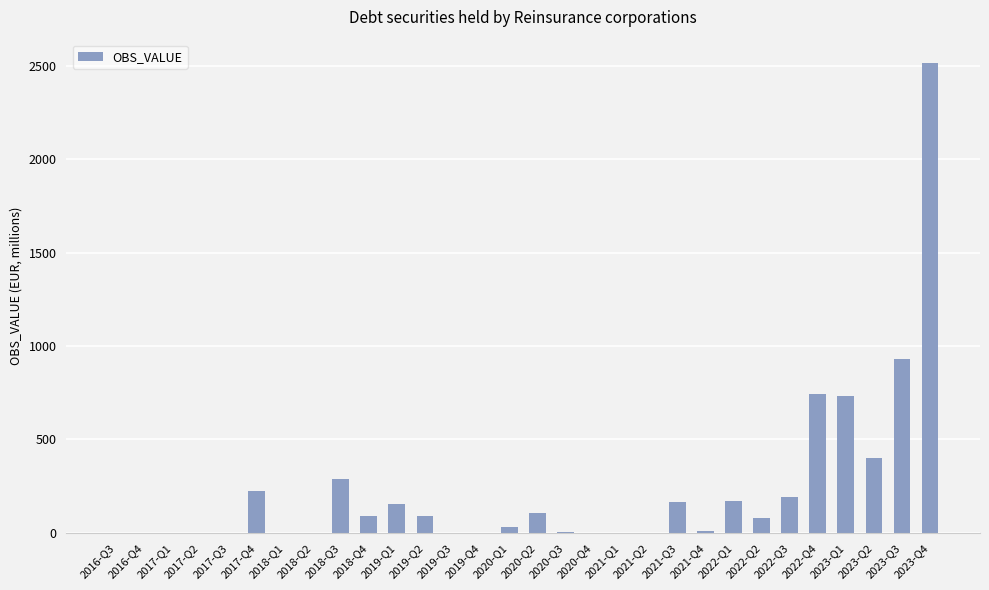

Is it true that the value at 2022-Q3 is 339.0?

False